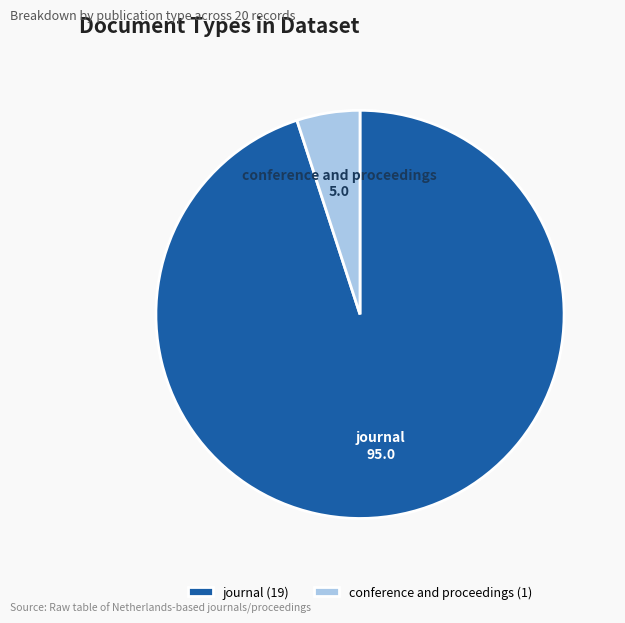

How many slices are in this pie chart?

2